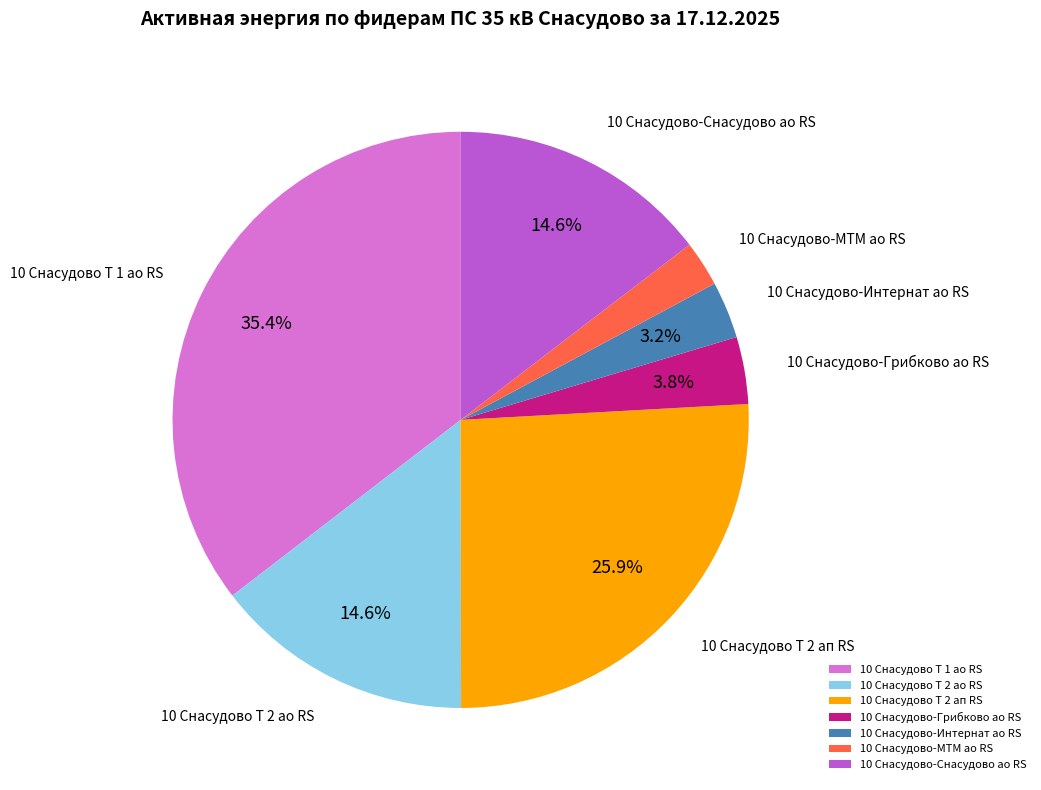

To the nearest percent, what is the difference between the largest and smallest slice percentages?

33%